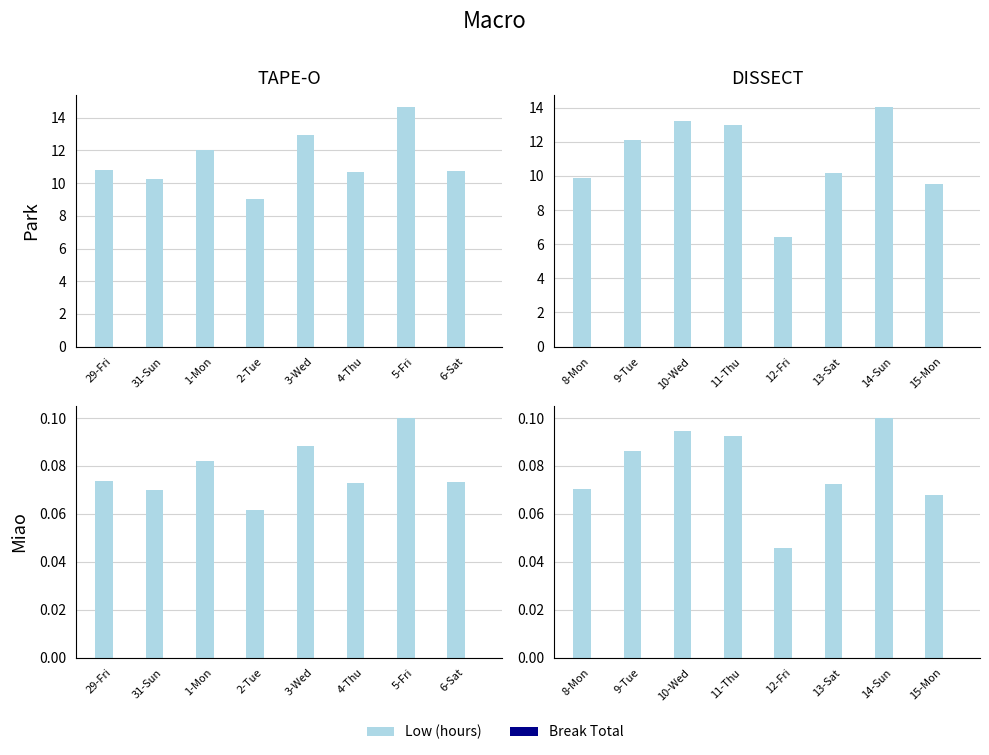

What is the total value across all series at 10-Wed?

0.1